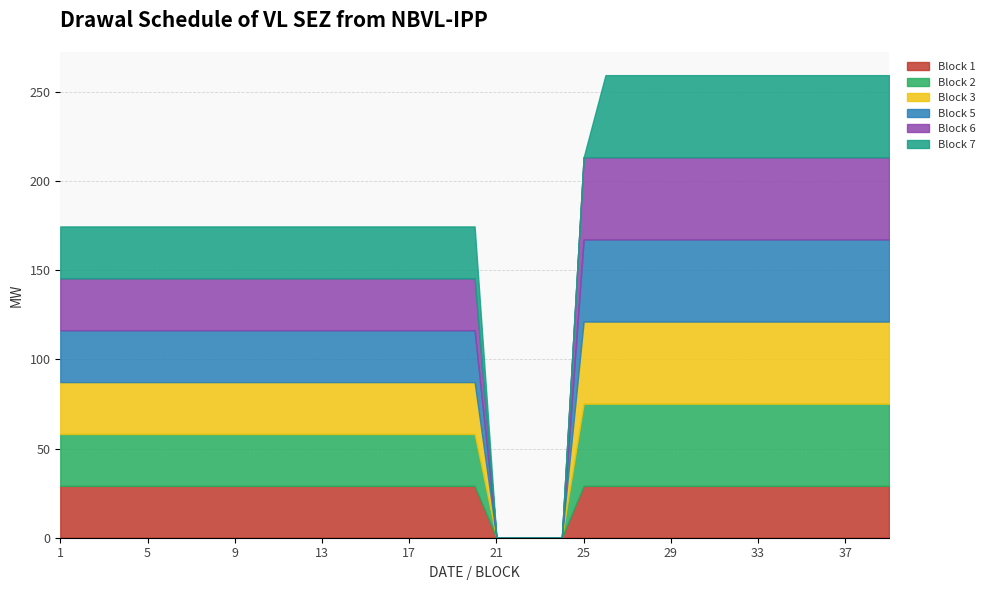

What is the average value of the Block 6 series?

32.6